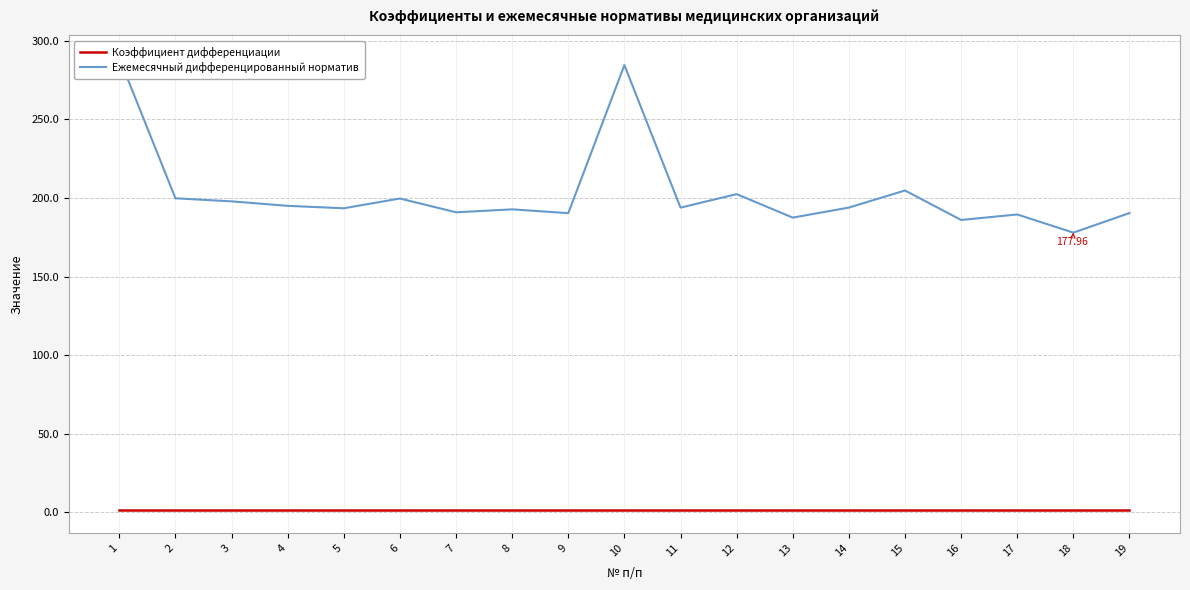

The Ежемесячный дифференцированный норматив series shows 303.1 at 5. True or false?

False